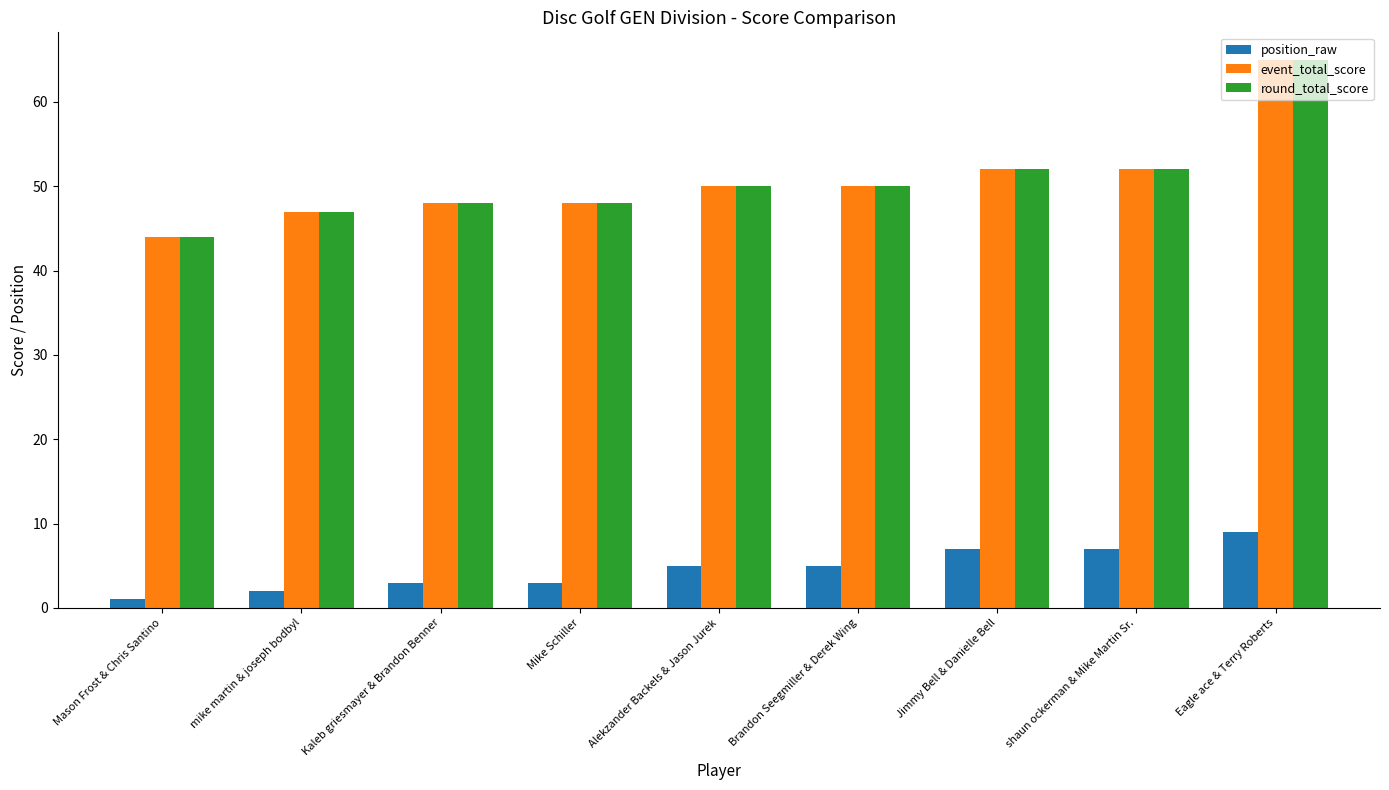

Reading right to left, list all the values displayed in this chart.

position_raw: 9	7	7	5	5	3	3	2	1
event_total_score: 65	52	52	50	50	48	48	47	44
round_total_score: 65	52	52	50	50	48	48	47	44